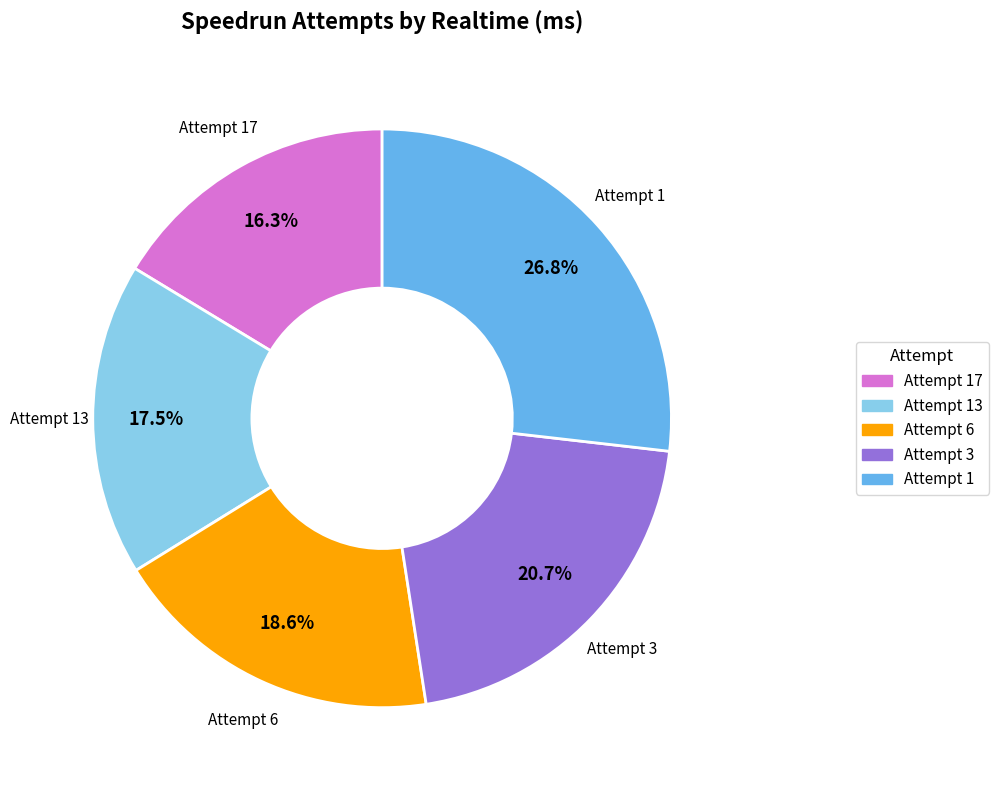

Between Attempt 13 and Attempt 1, which is larger?

Attempt 1